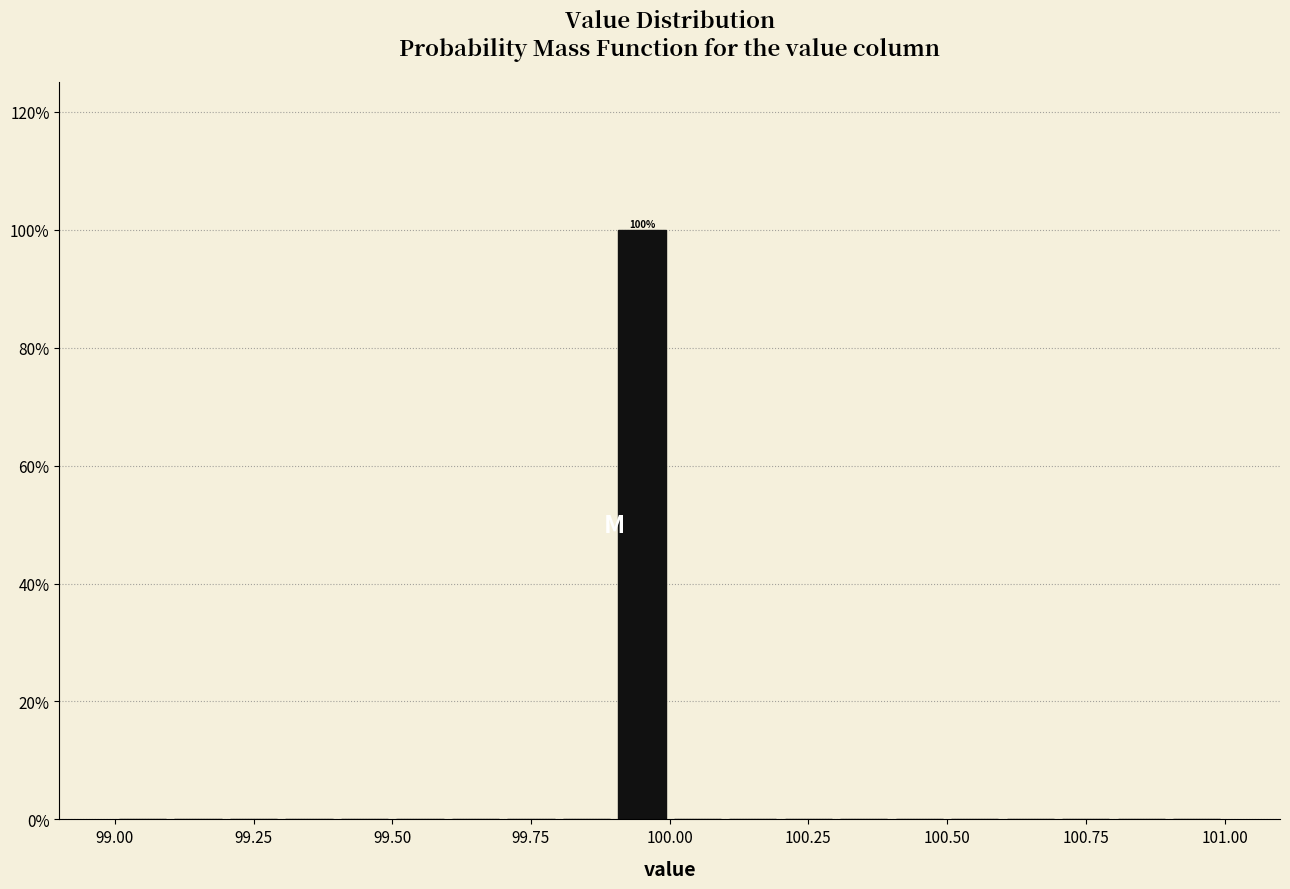

Around what value on the x-axis is the tallest bar? Give the approximate position of its centre, as read against the axis.

99.95